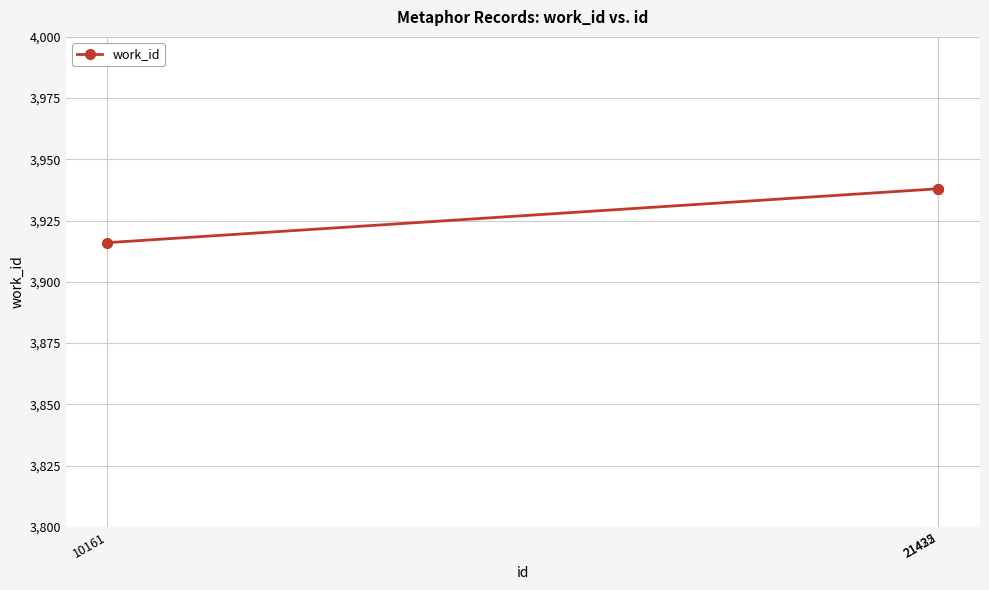

What is the value of the 2nd point from the left?

3938